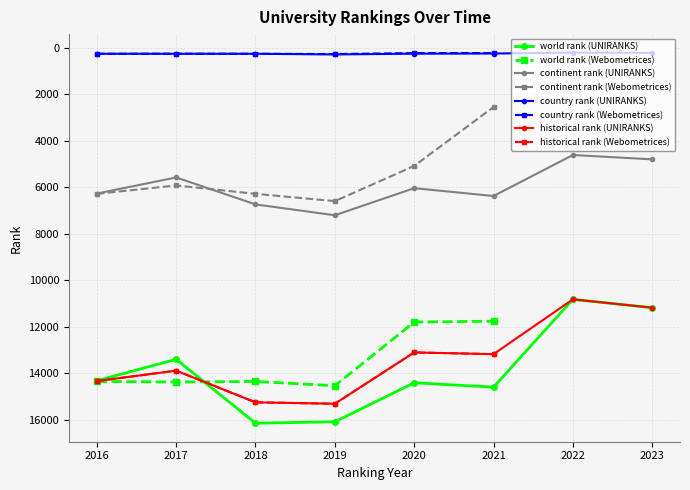

List the labels in order of world rank value, smallest first.

2022, 2023, 2021, 2020, 2017, 2016, 2016, 2018, 2017, 2020, 2019, 2021, 2019, 2018